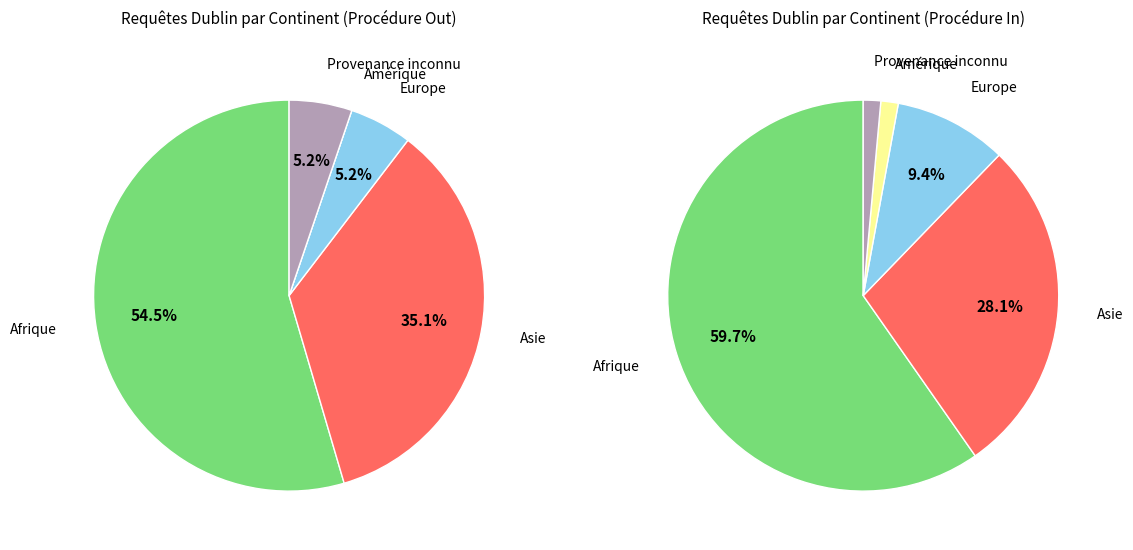

Is there a majority slice in this chart?

Yes